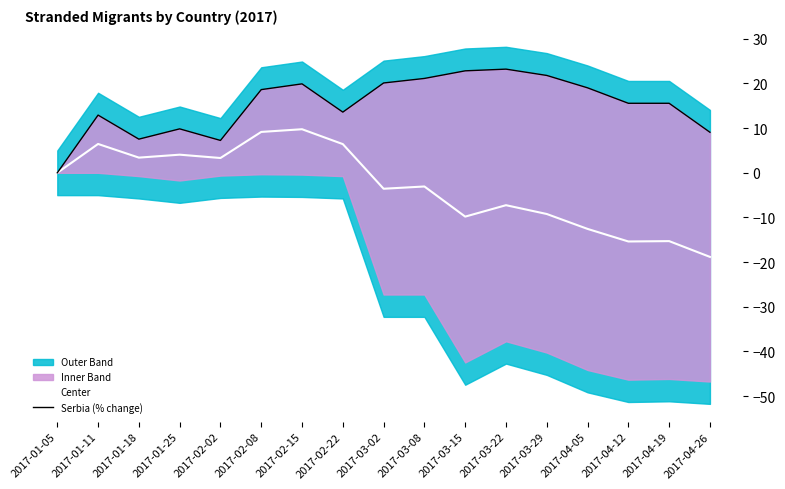

True or false: Serbia (% change) and Center cross at least once.

False